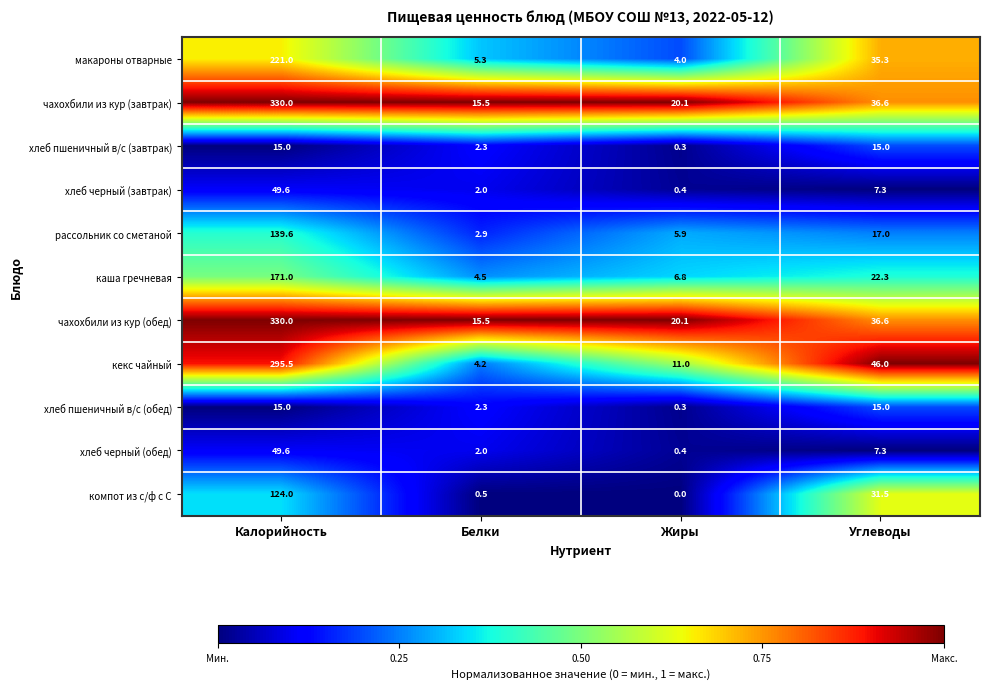

What is the total value across all series at Калорийность?

1740.3